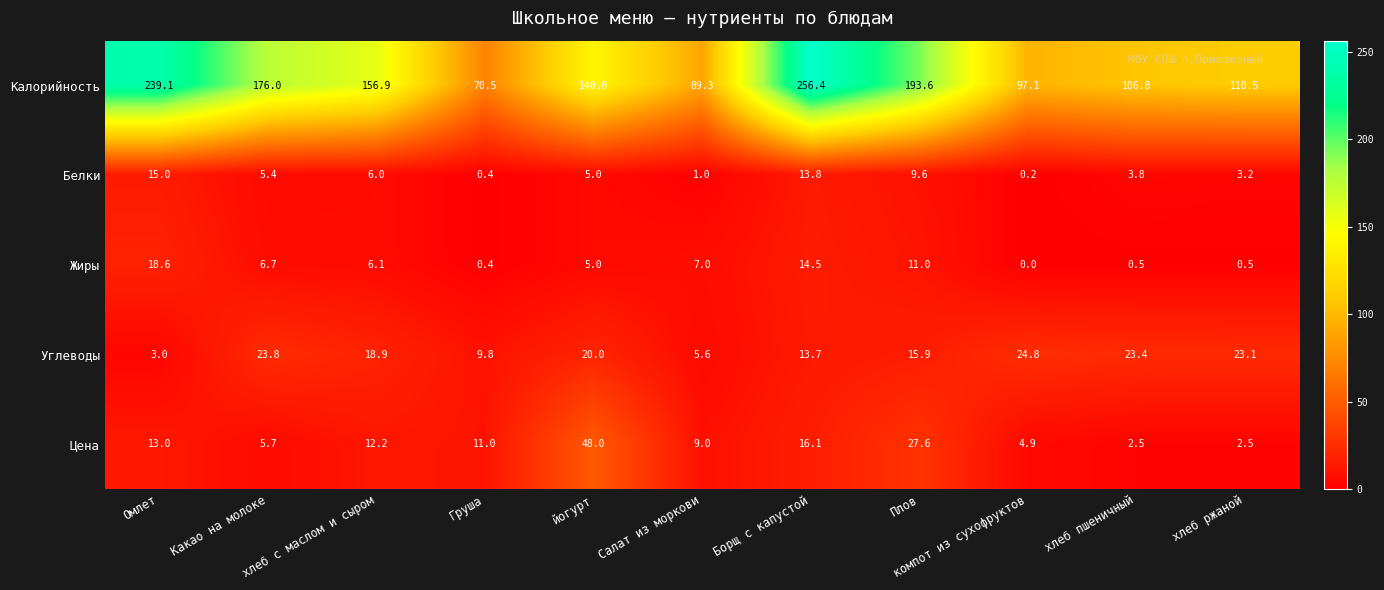

True or false: Цена has a value of 2.5 at хлеб пшеничный.

True